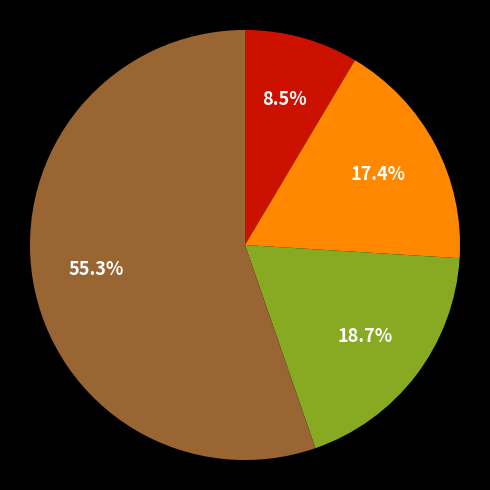

Is there any slice that represents more than half of the pie?

Yes